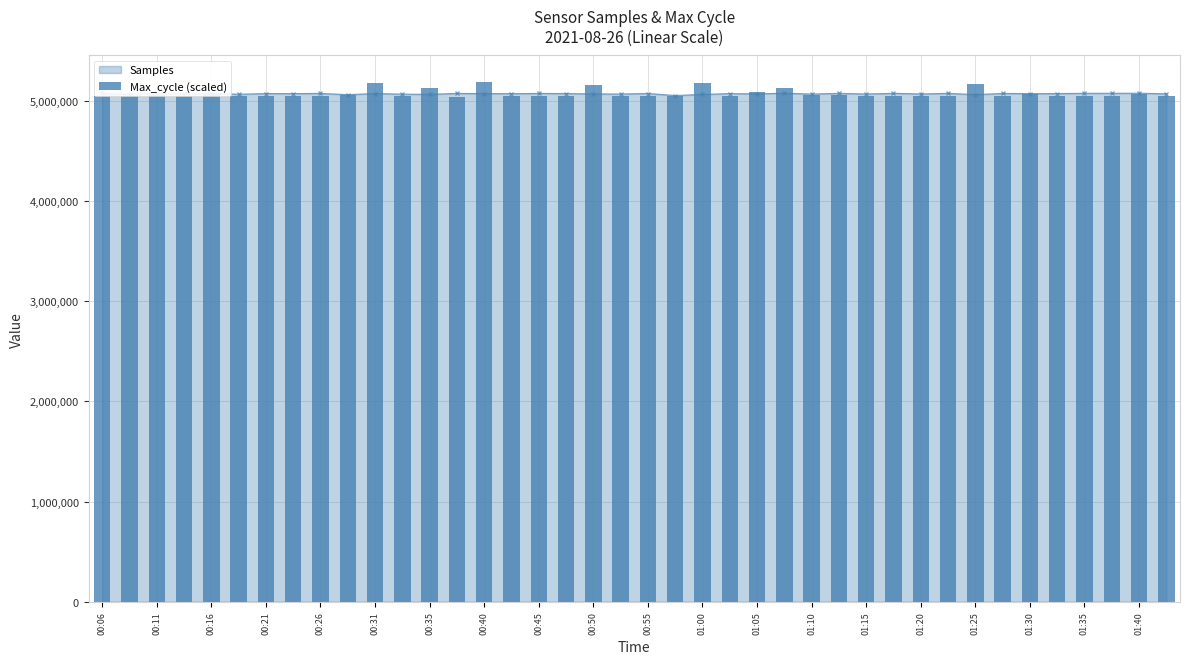

What is the lowest value of the Samples series?

5051892